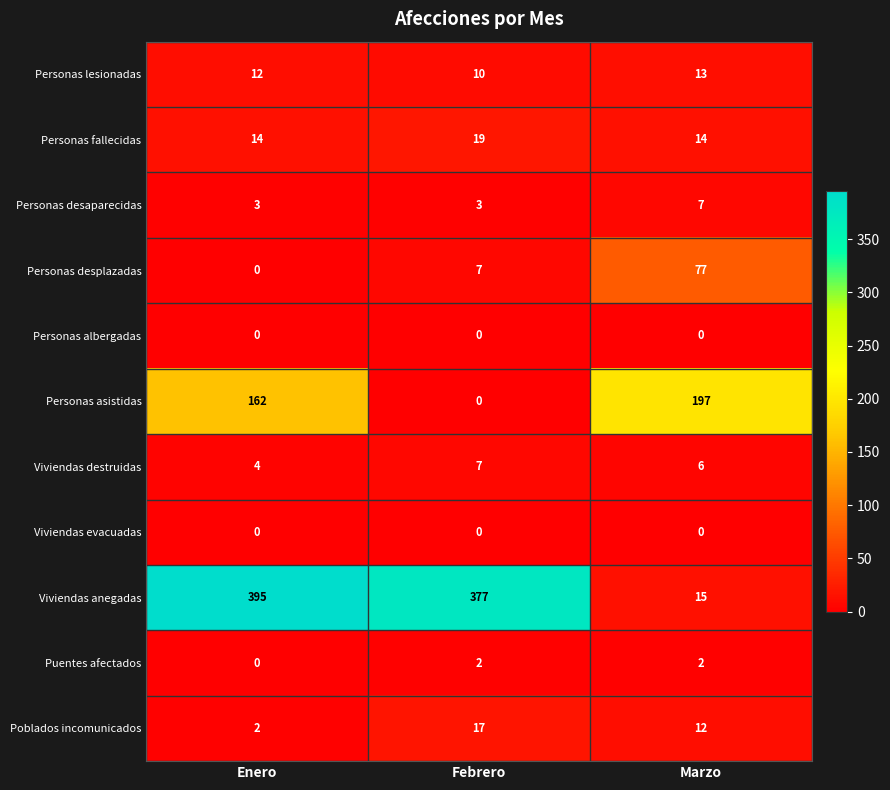

What is the difference between the maximum and minimum values in the Personas desaparecidas series?

4